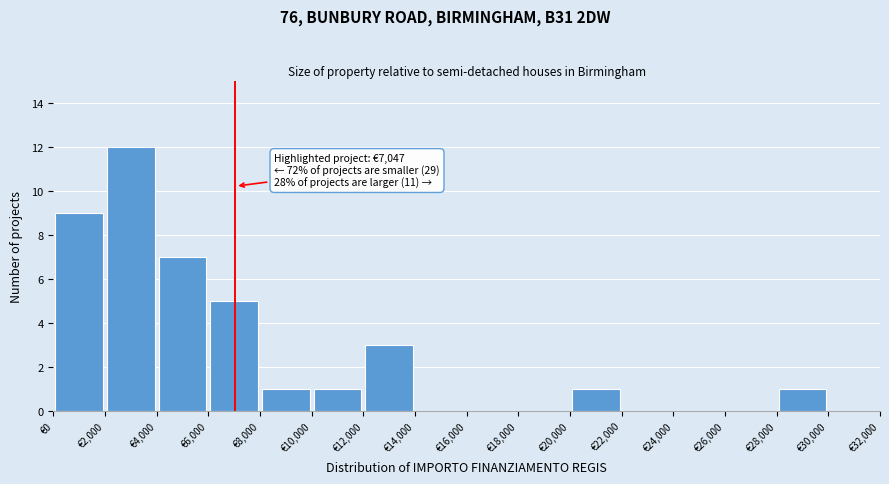

Which range on the x-axis has the tallest bar?

2000 to 4000